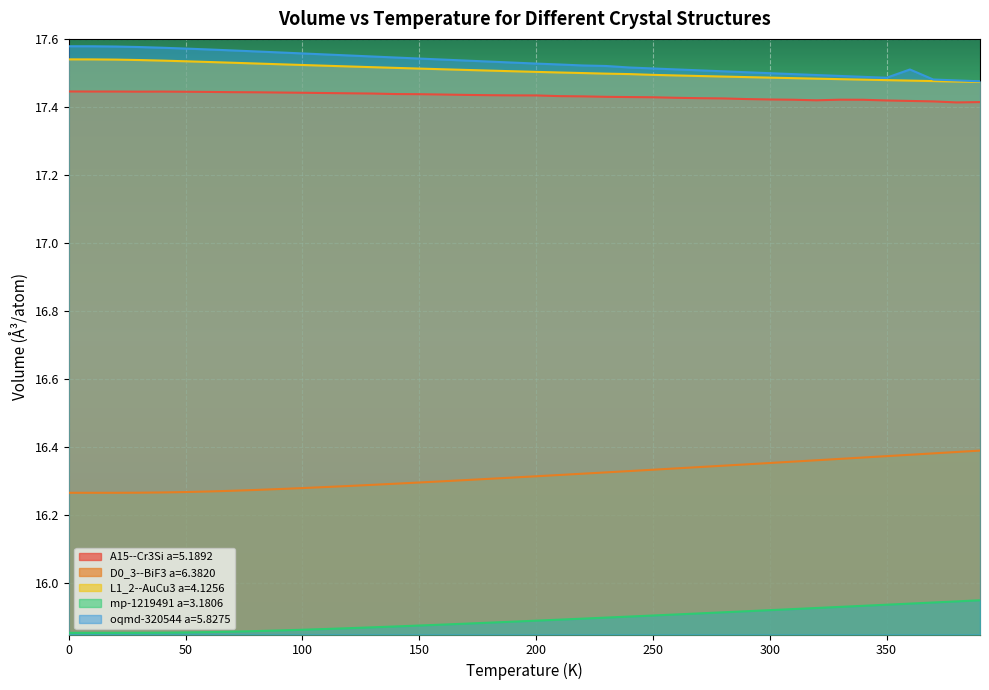

Count the A15--Cr3Si a=5.1892 values in the range 17 to 18.

40